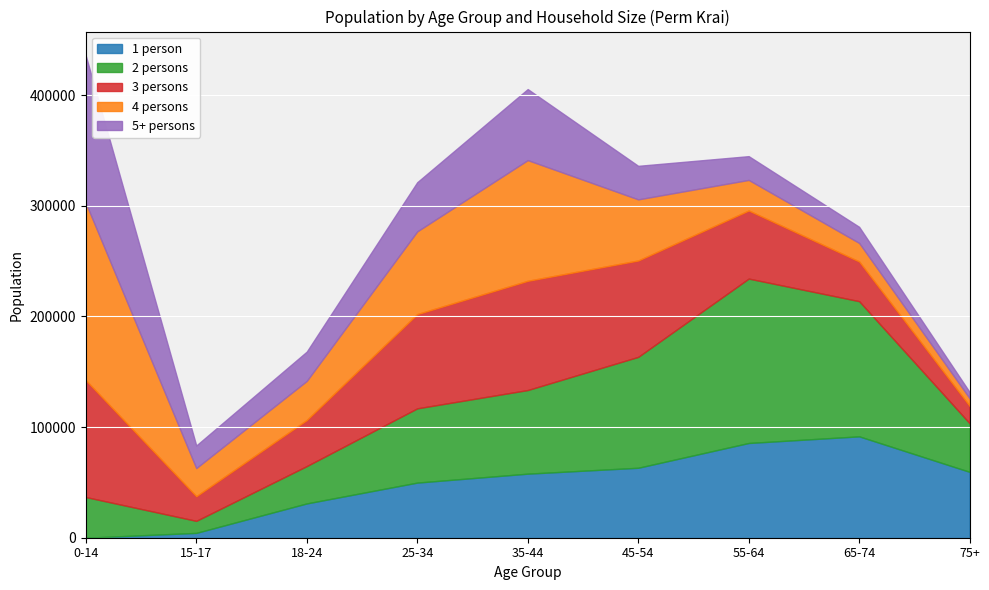

Rank the series by their maximum value, from highest to lowest.

4 persons, 2 persons, 5+ persons, 3 persons, 1 person